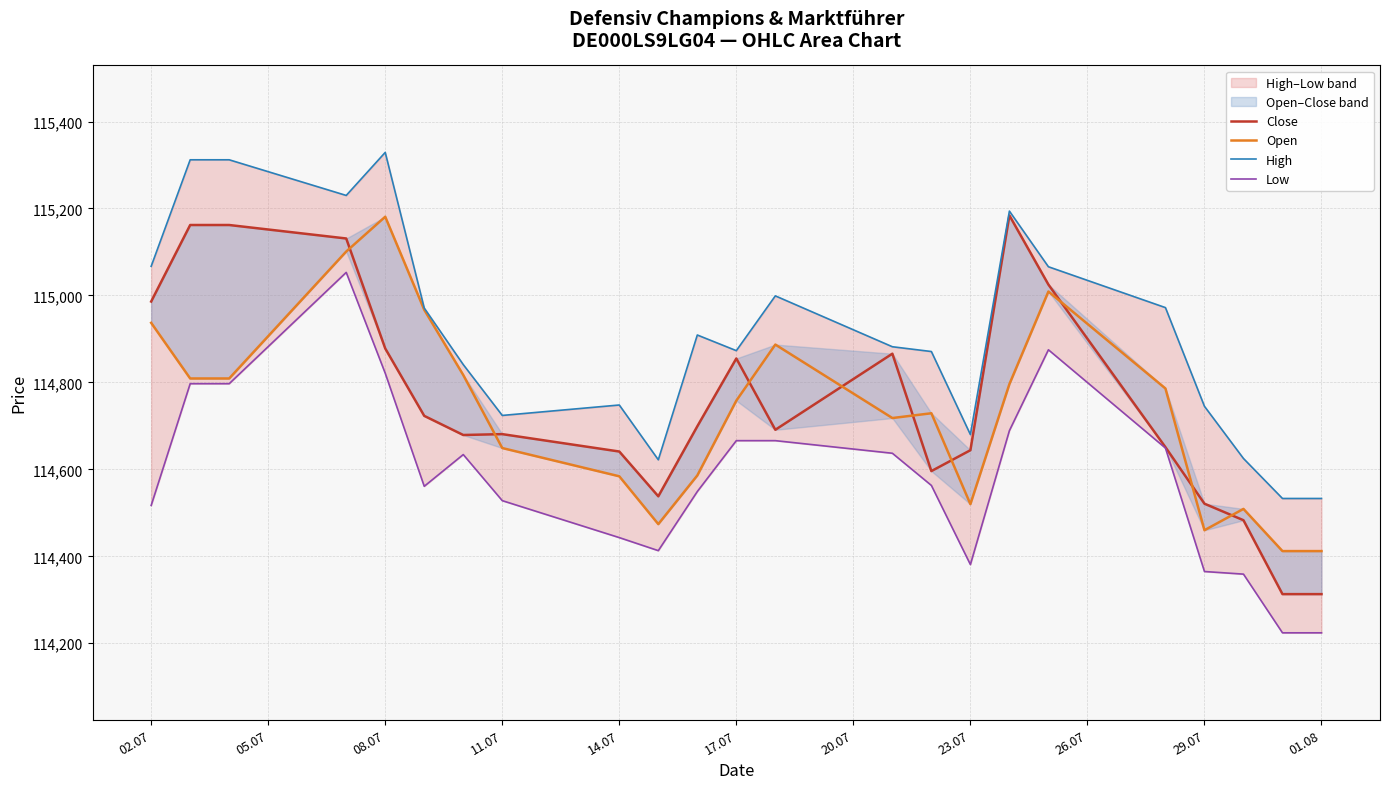

Which series has the largest total across all categories?

High